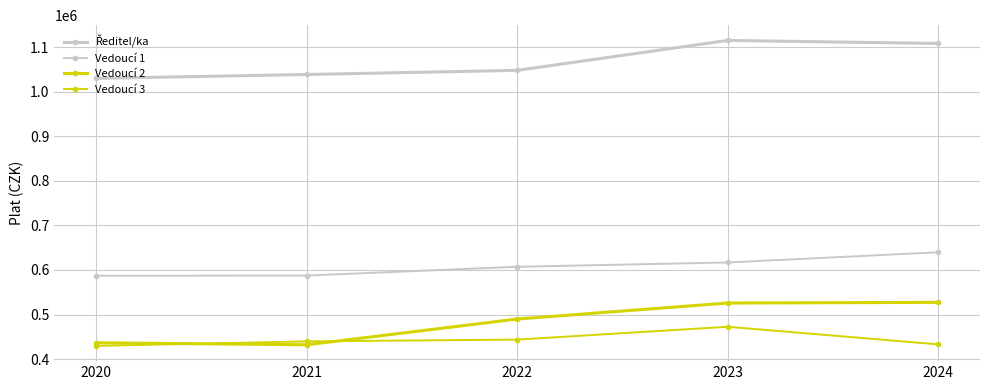

At which category is the sum across all series the highest?

2023